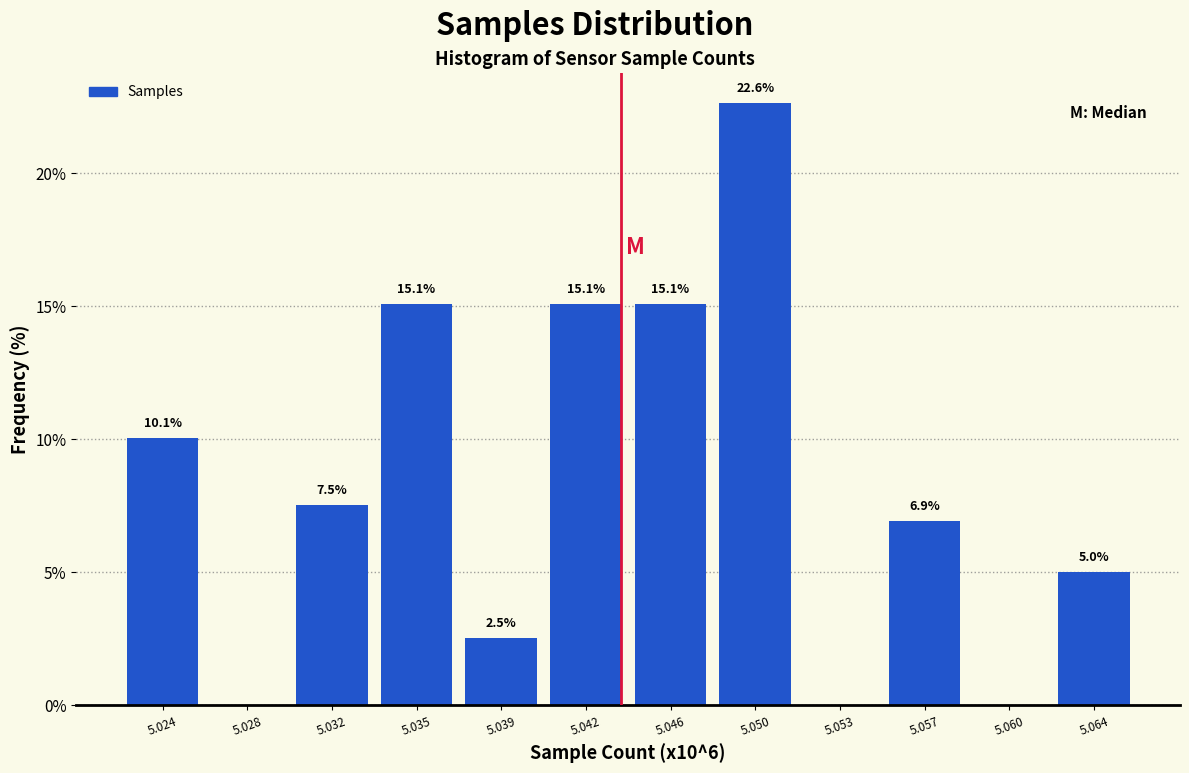

Reading right to left, list all the values displayed in this chart.

5.064=5.0	5.060=0.0	5.057=6.9	5.053=0.0	5.050=22.6	5.046=15.1	5.042=15.1	5.039=2.5	5.035=15.1	5.032=7.5	5.028=0.0	5.024=10.1